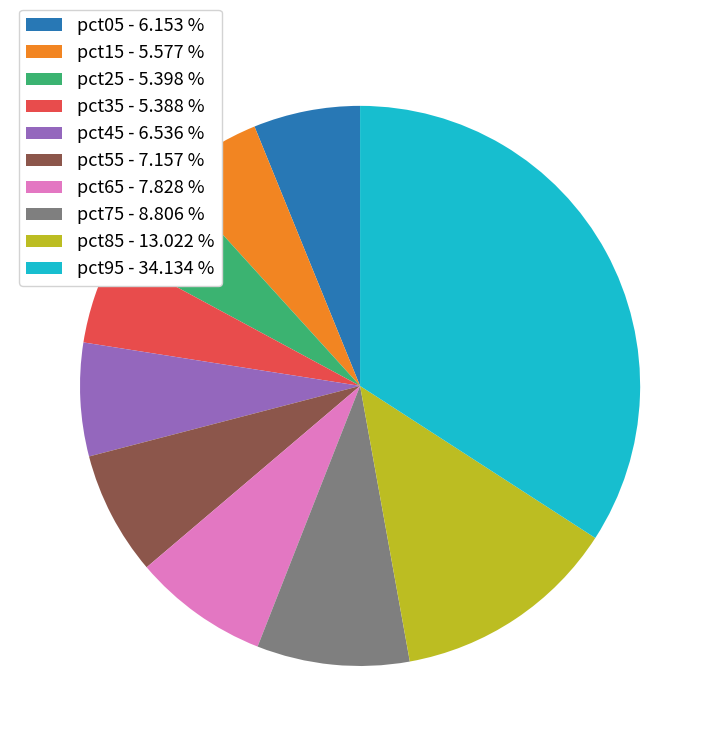

Does pct65 - 7.828 % represent more than half of the total?

No